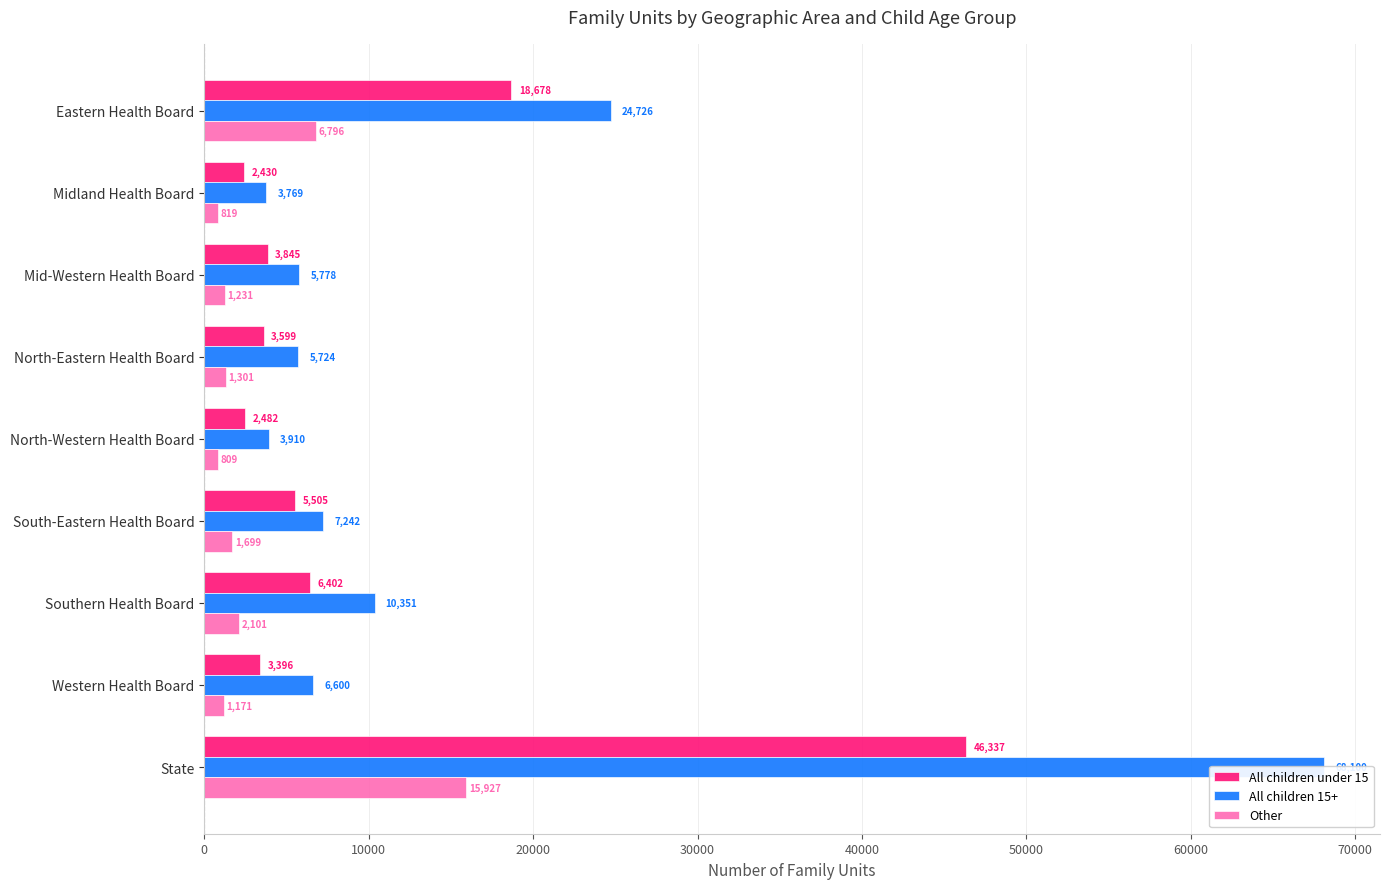

Which series has the largest total across all categories?

All children 15+